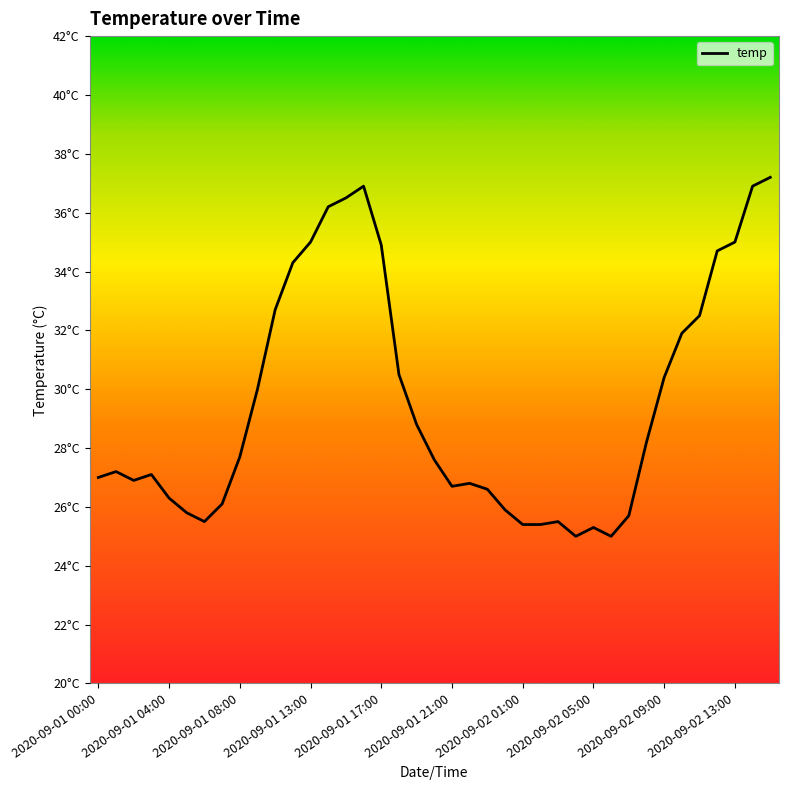

Does the chart display data point markers on the line(s)?

No